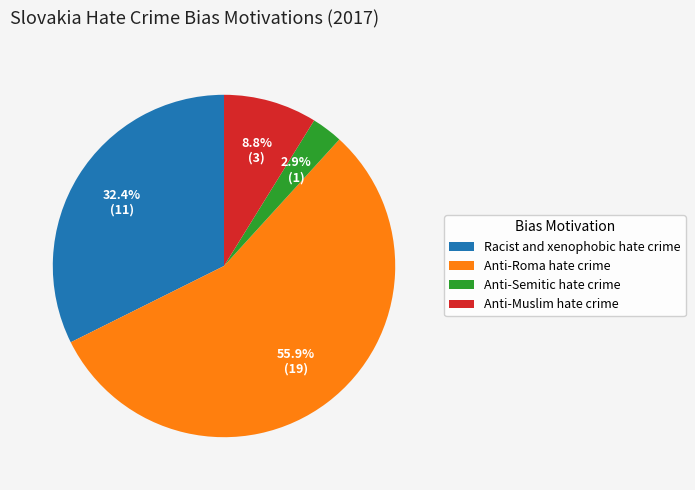

Combined, what portion of the pie is Anti-Muslim hate crime and Anti-Roma hate crime?

64.7%